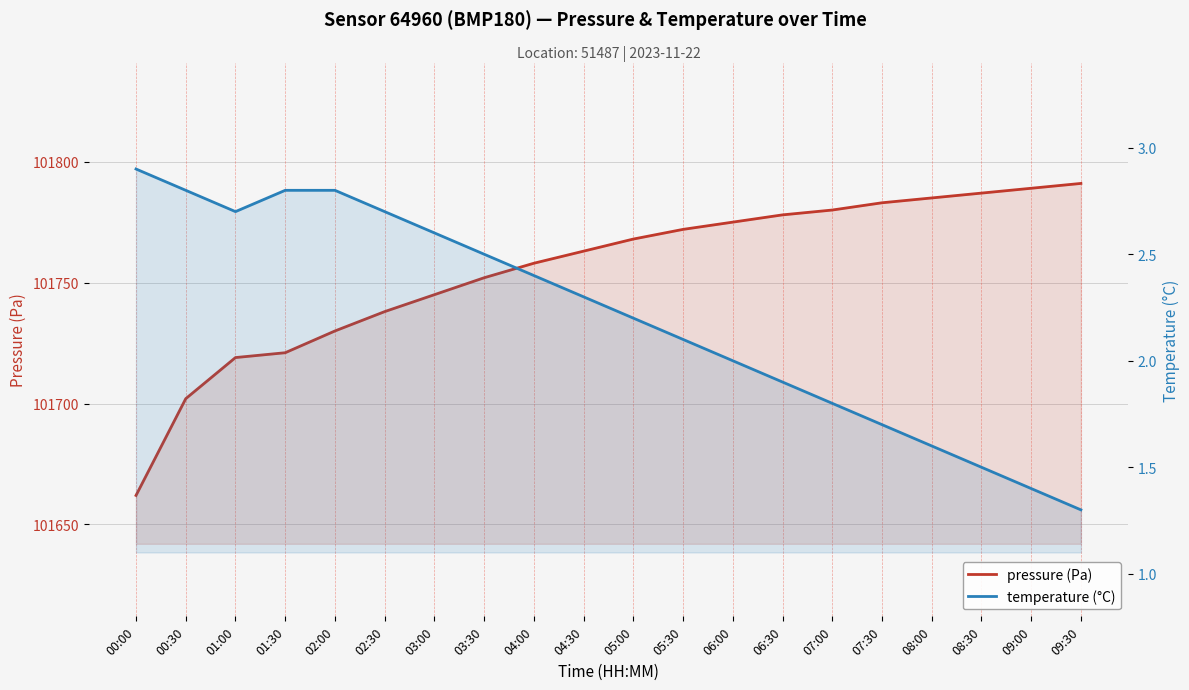

How many lines are shown in the chart?

2